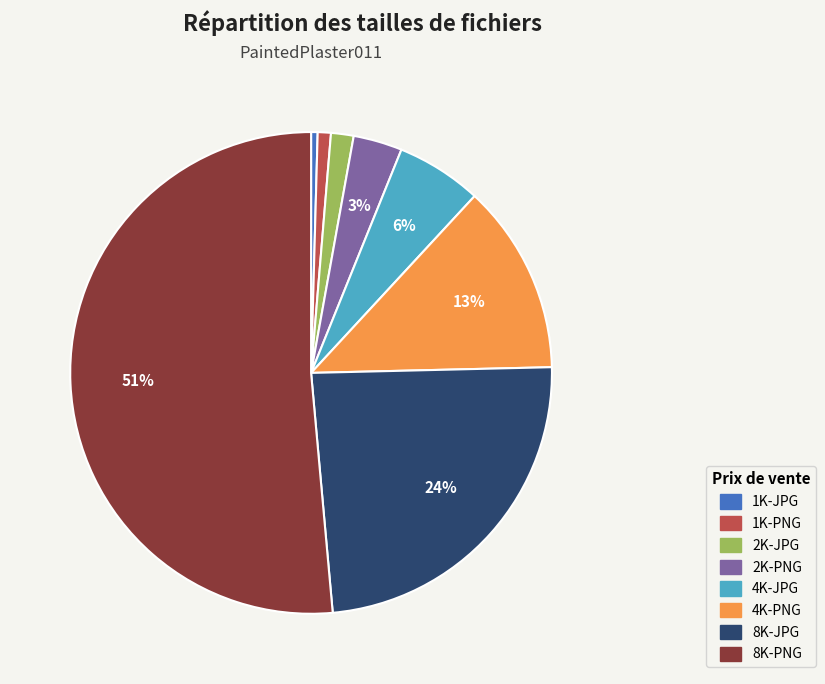

Which has a higher value, 8K-PNG or 2K-PNG?

8K-PNG